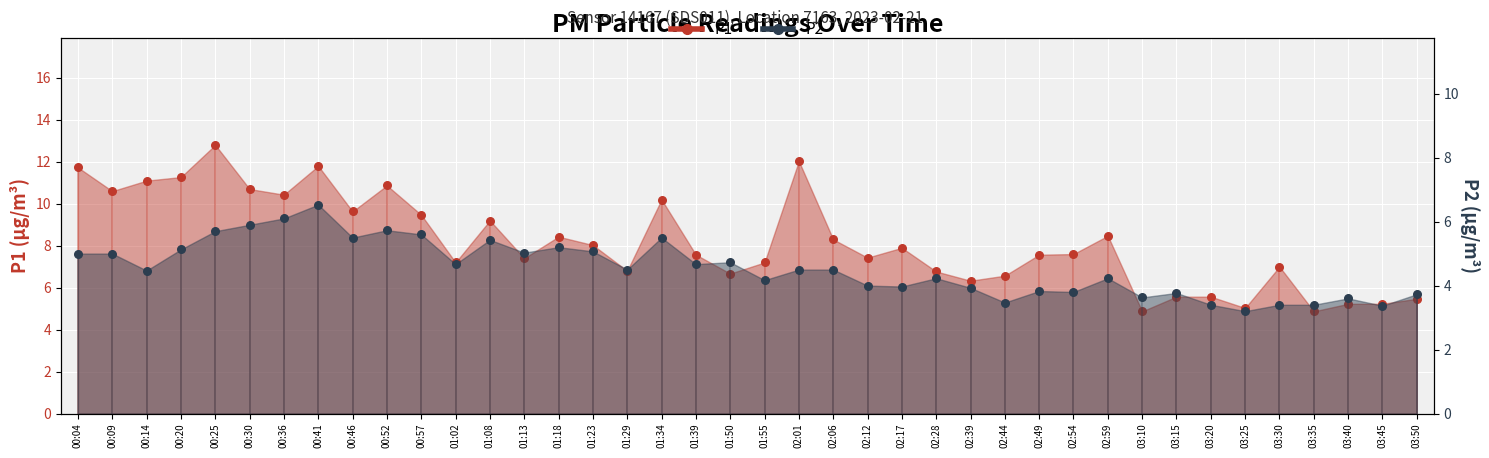

What are all the series names shown in the legend?

P1, P2